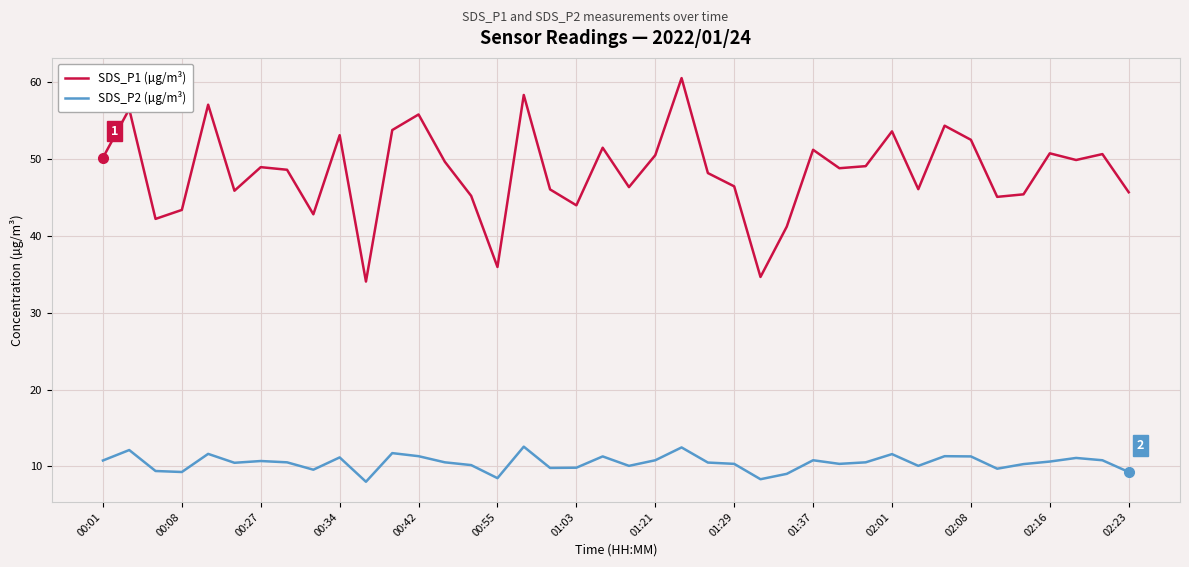

Which series has the largest total across all categories?

SDS_P1 (µg/m³)